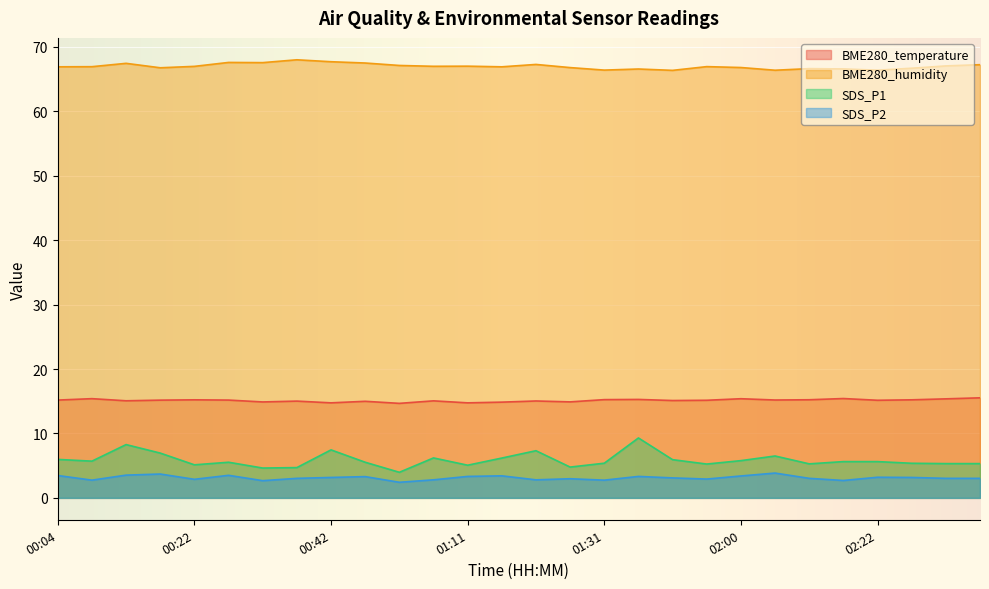

Which has a higher value, 00:04 or 00:25?

00:04